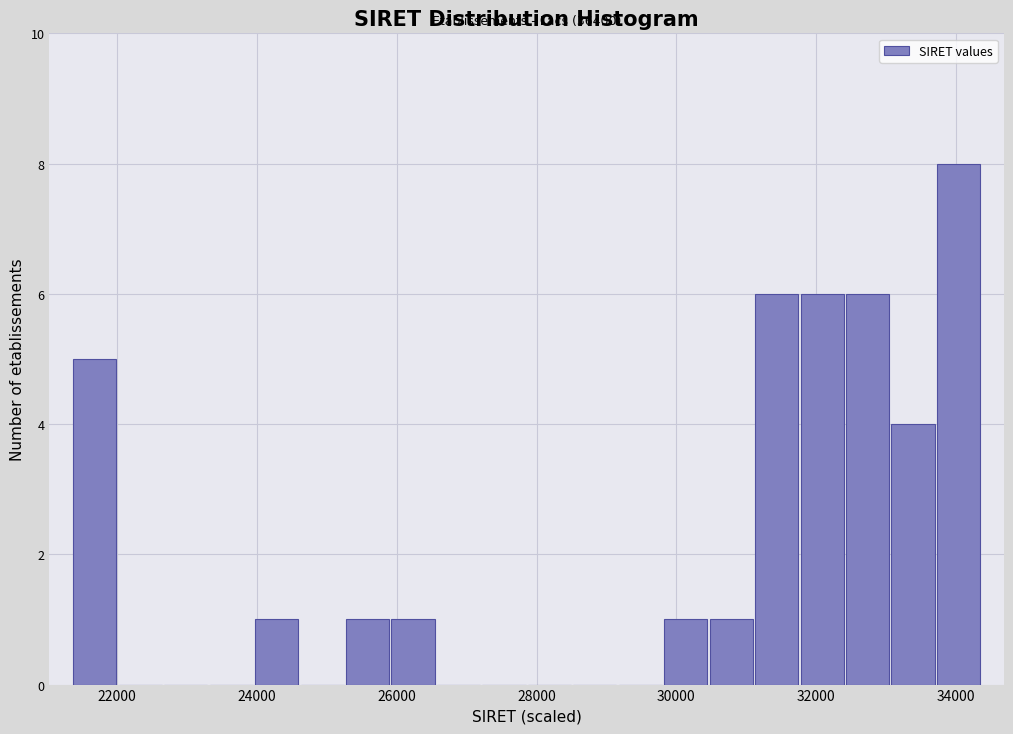

Around what value on the x-axis is the tallest bar? Give the approximate position of its centre, as read against the axis.

34000